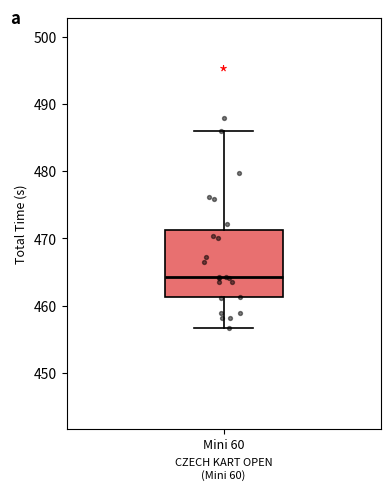

Where does the upper whisker of the box for Mini 60 end on the y-axis? The values are not printed on the chart, so give them approximately, as read against the axis.

486